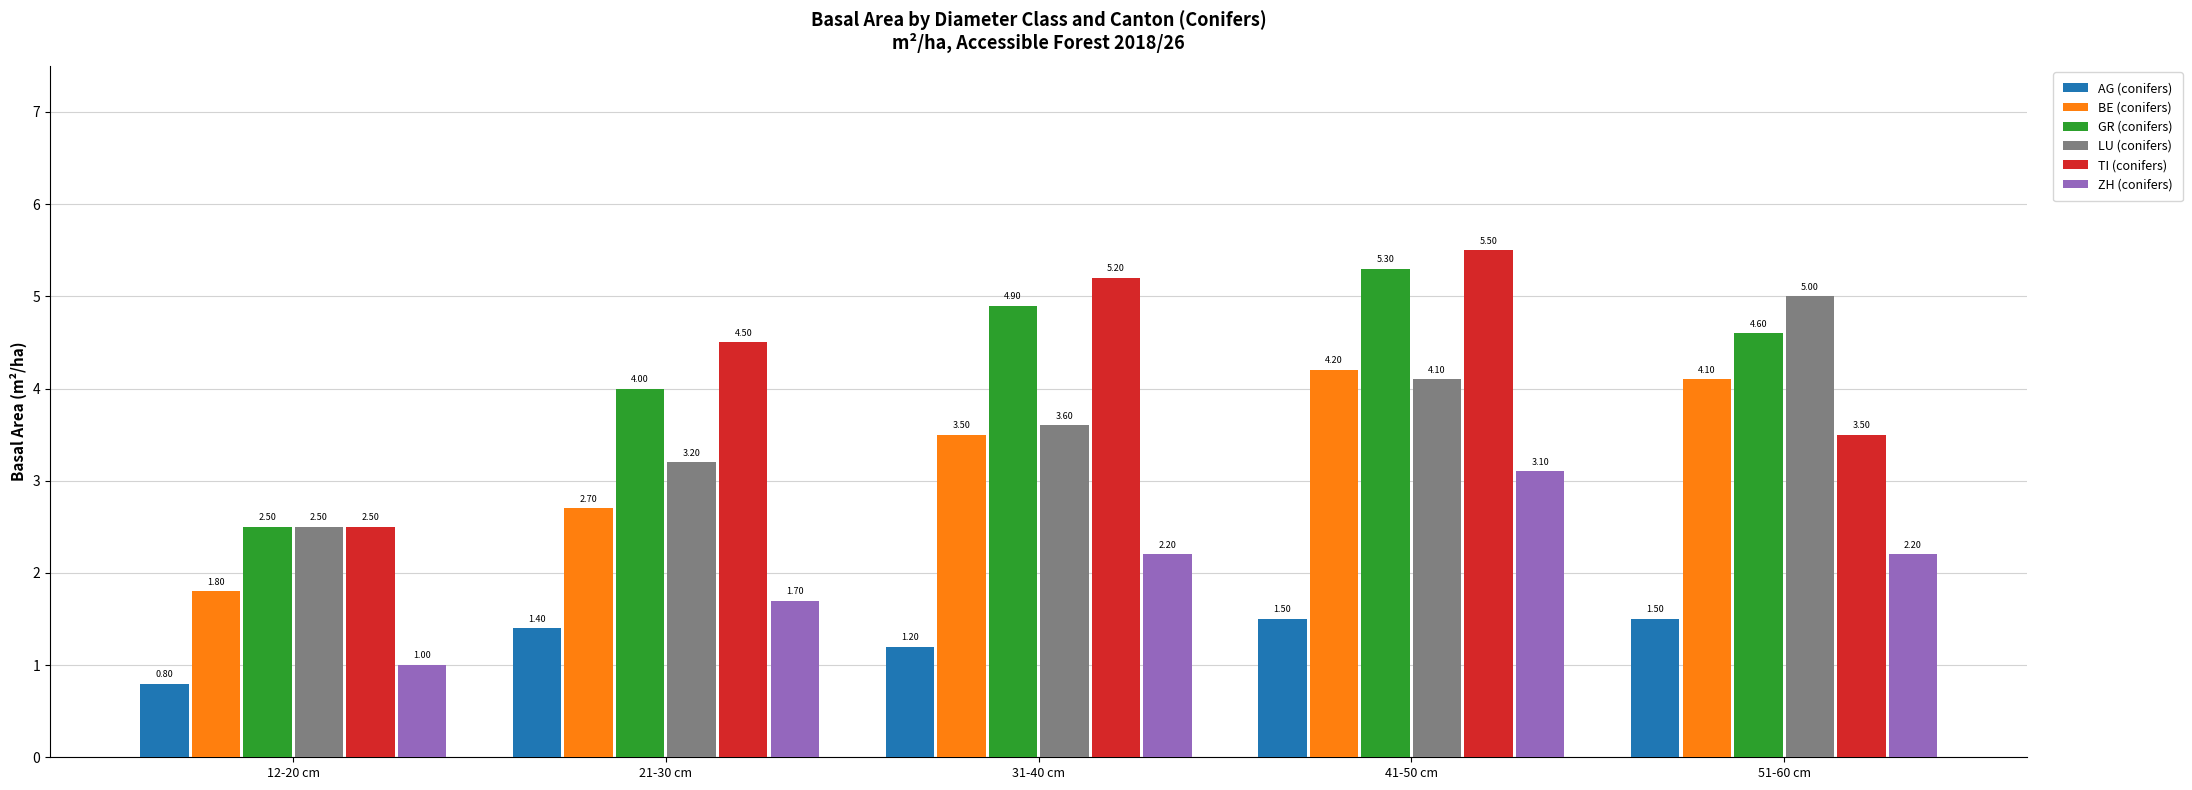

What is the difference between the highest and lowest values at 51-60 cm?

3.5